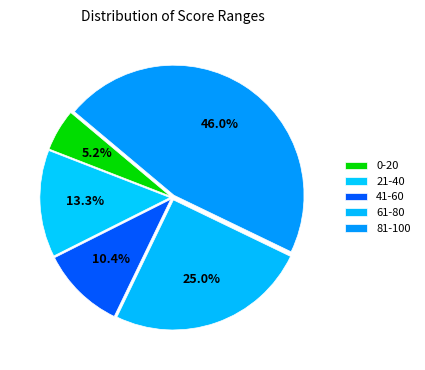

How many slices are in this pie chart?

5